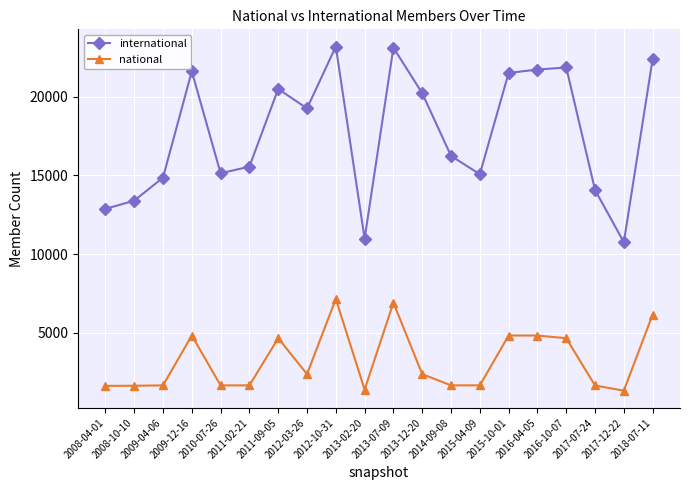

Which series has the widest spread of values?

international